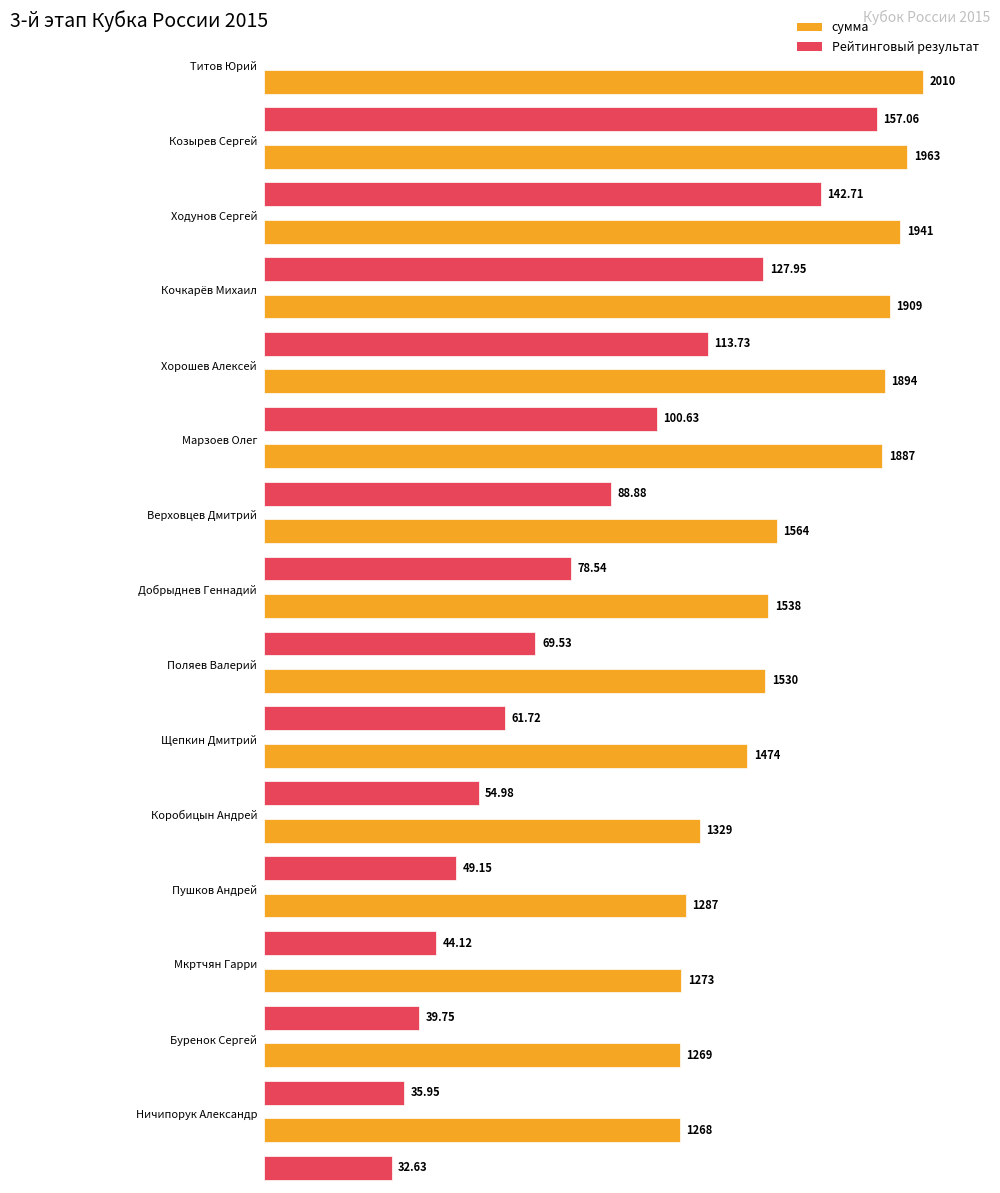

What is the value of the сумма bar at the 9th from the left?

1530.0